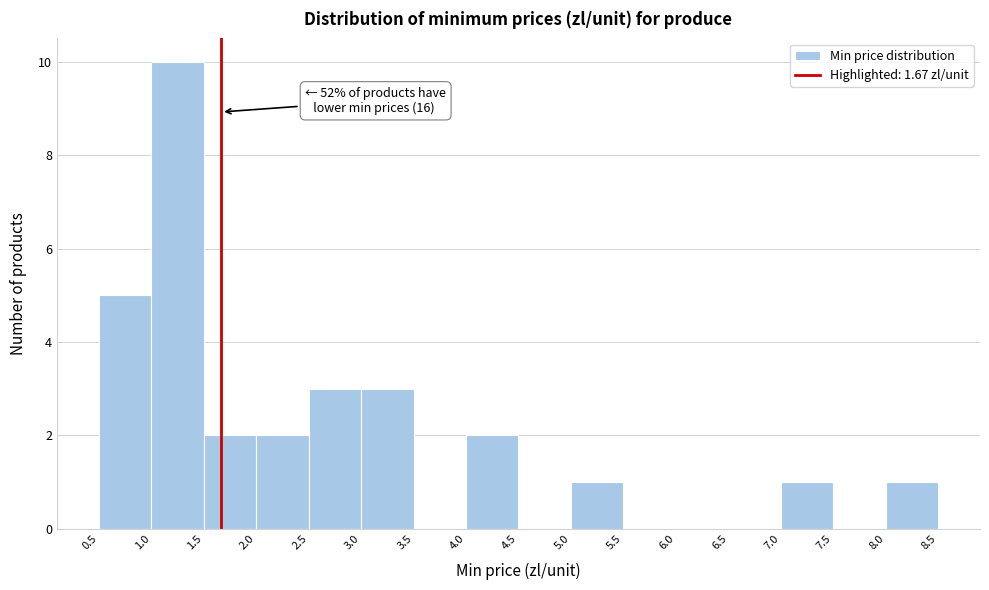

Over which range of the x-axis is the bar tallest?

1.0 to 1.5